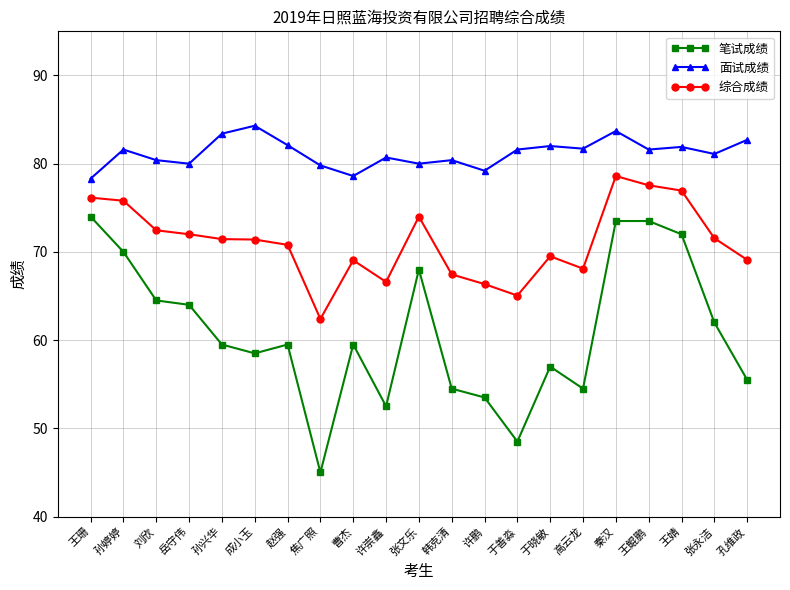

What value does the 笔试成绩 series have at 许鹏?

53.5